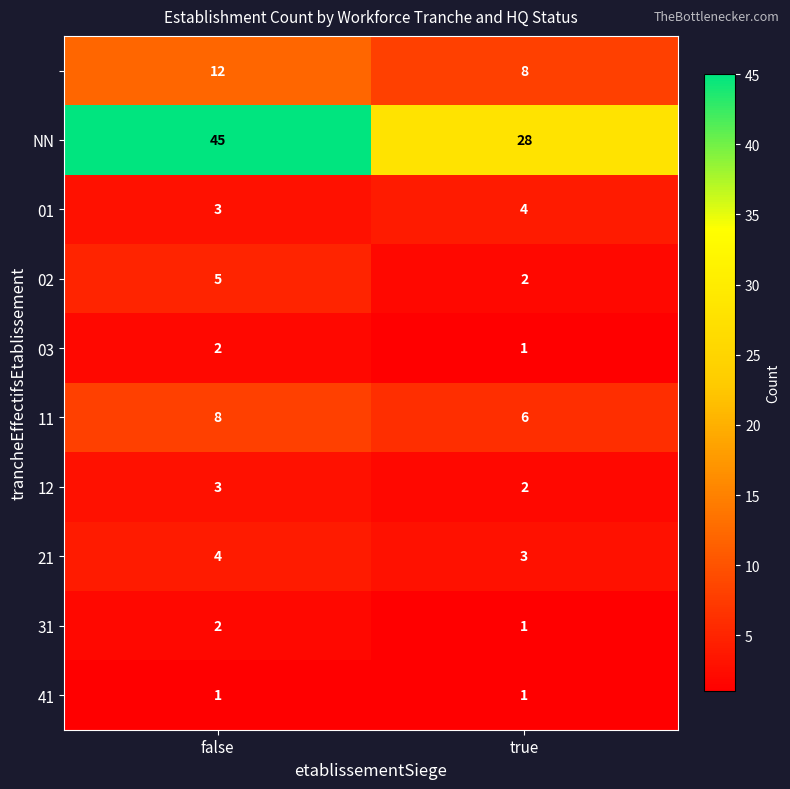

What is the total value across all series at true?

56